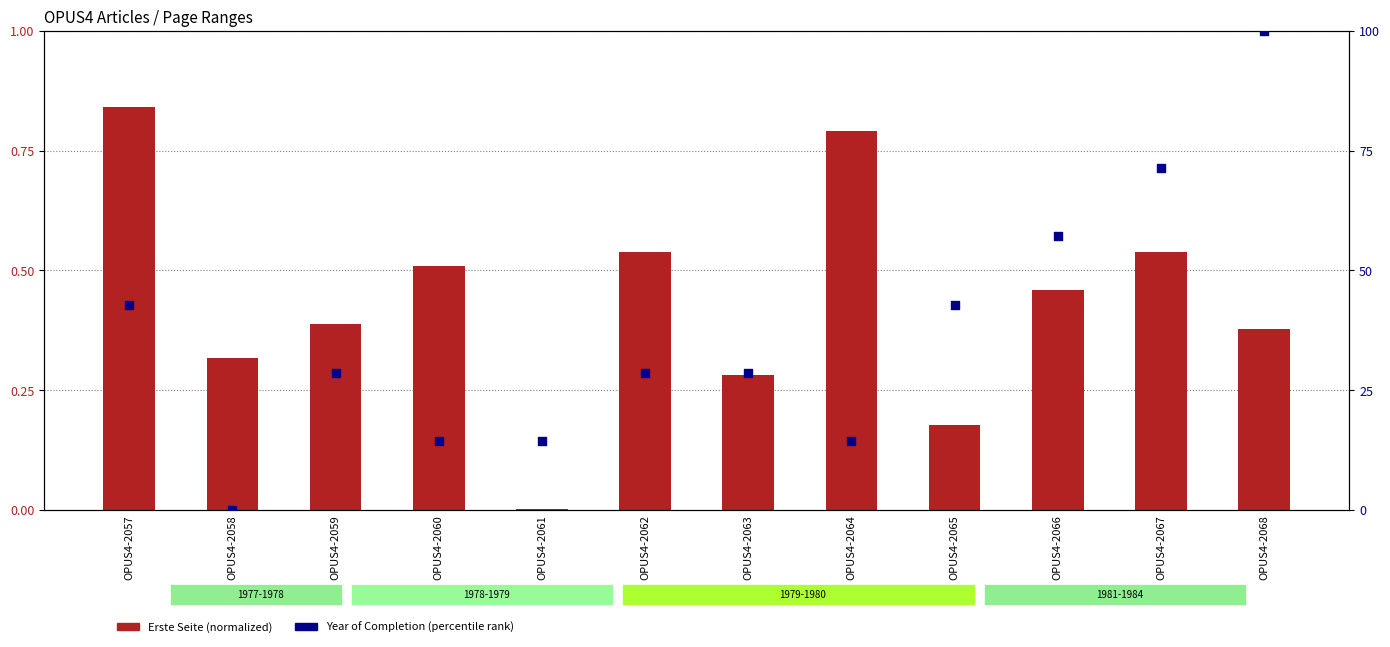

Which series reaches the maximum Y coordinate?

Year (percentile rank)